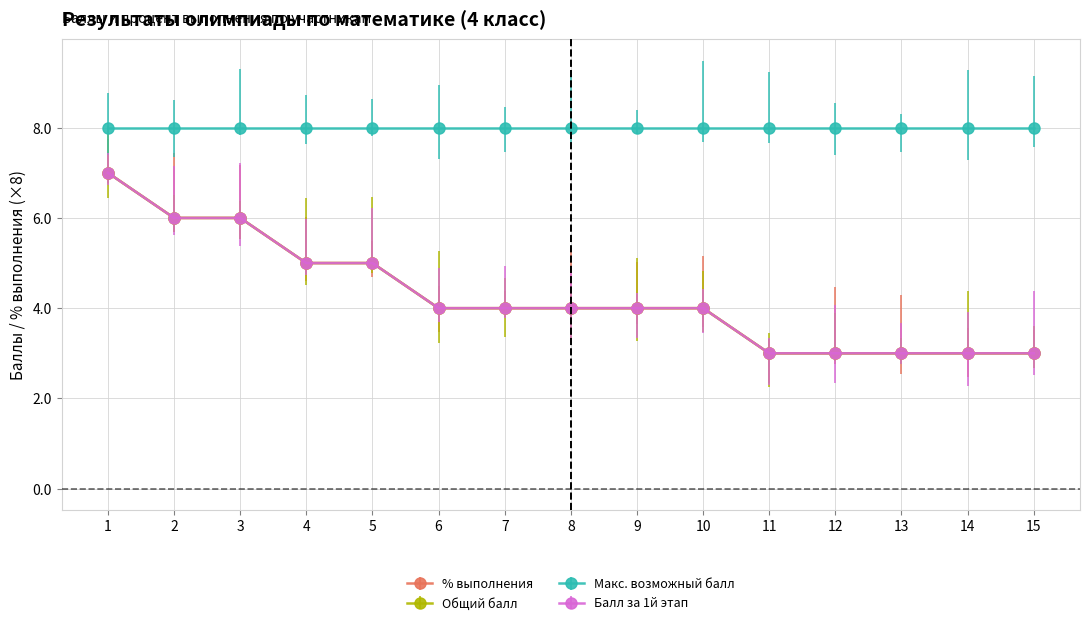

How many series are shown in this chart?

3